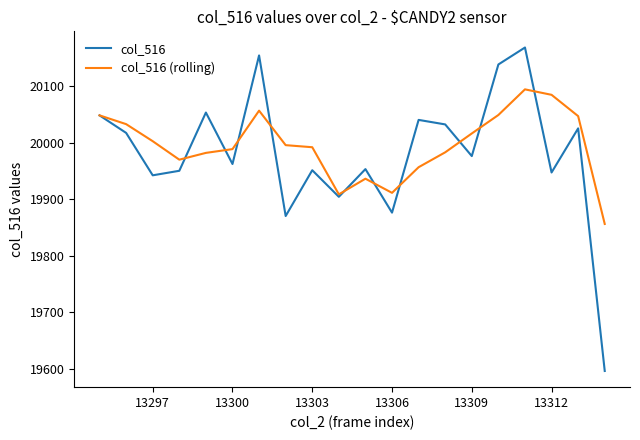

What is the lowest value of the col_516 (rolling) series?

19856.0